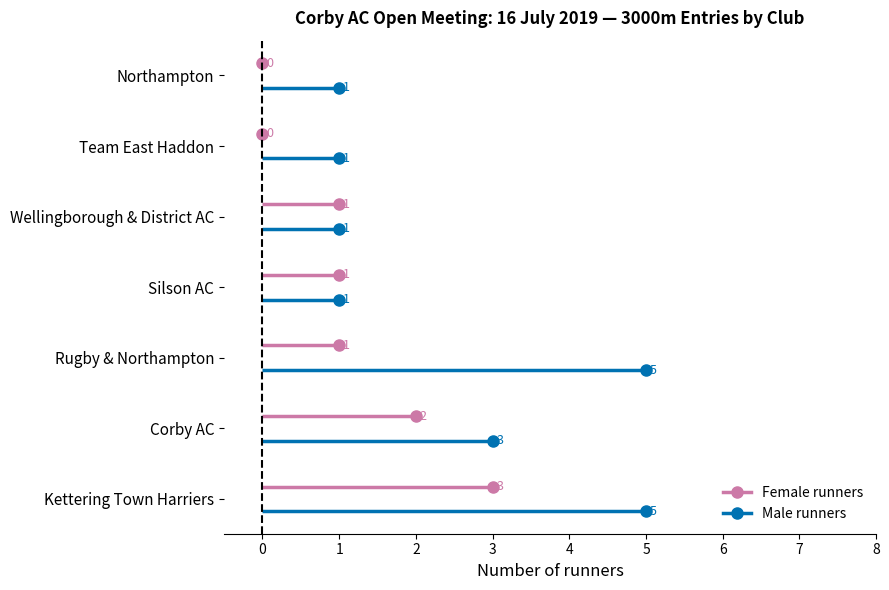

How many lines are shown in the chart?

2